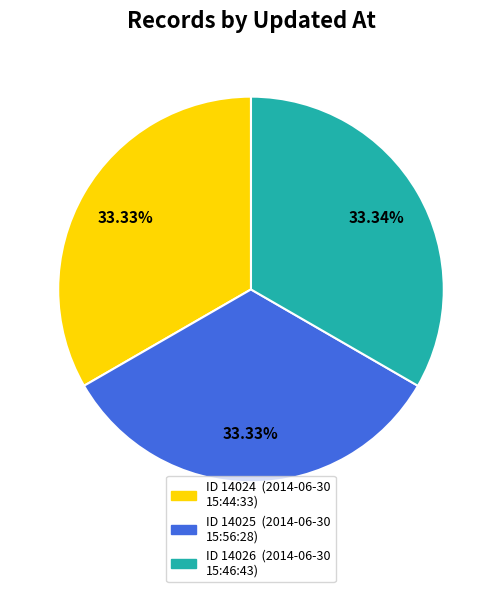

Is there a majority slice in this chart?

No